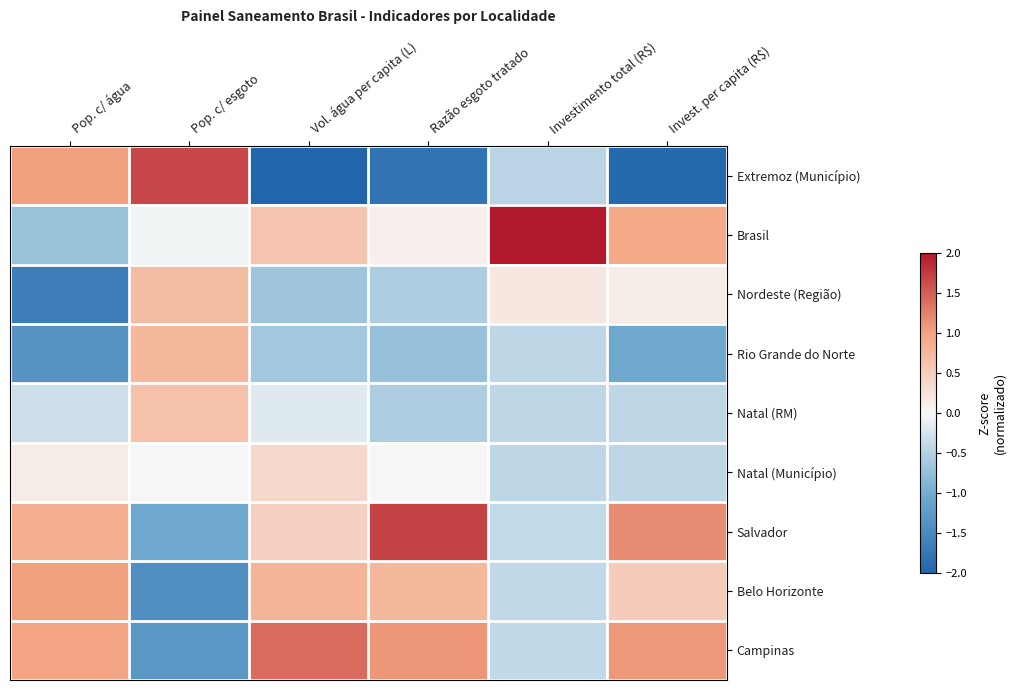

List the series in order of their peak value, lowest first.

Natal (Município), Natal (RM), Nordeste (Região), Rio Grande do Norte, Belo Horizonte, Campinas, Extremoz (Município), Salvador, Brasil